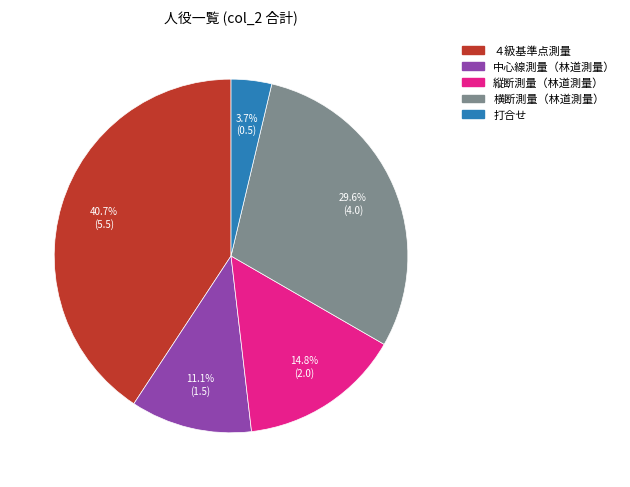

Count the number of slices in the pie.

5